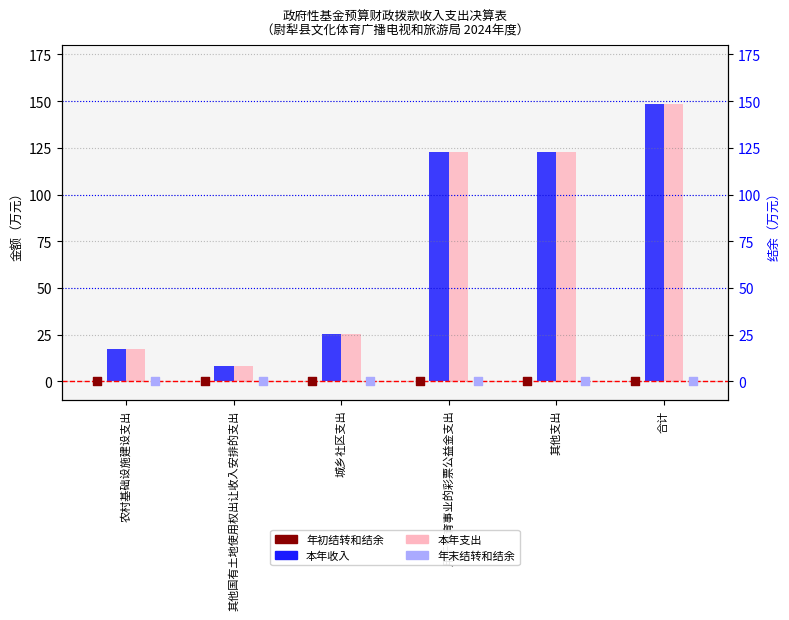

At which category is the sum across all series the highest?

合计